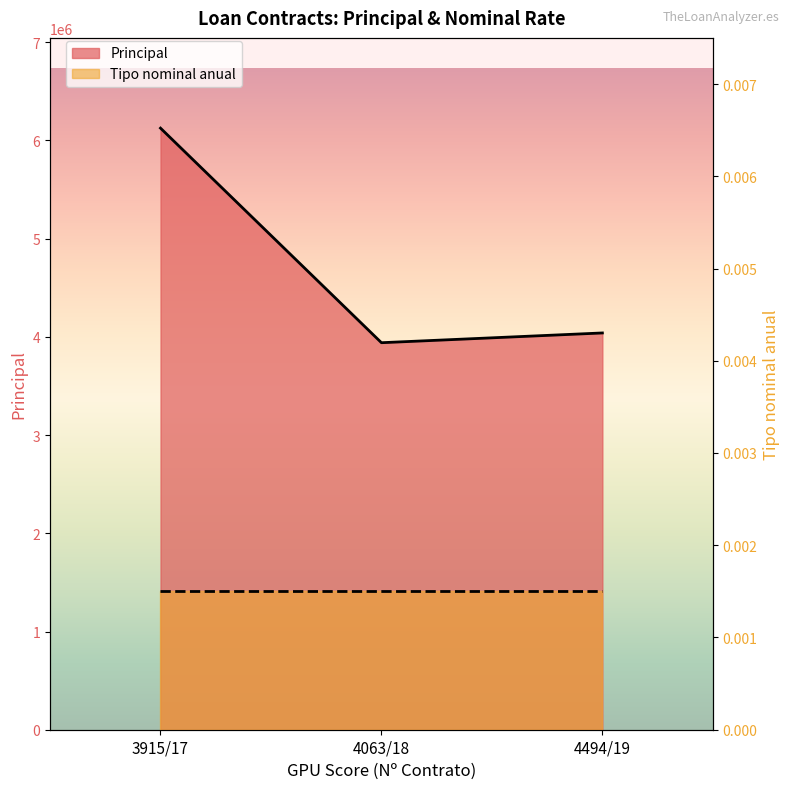

Reading left to right, what are all the values shown in this chart?

6125876.2	3940886.1	4040216.0